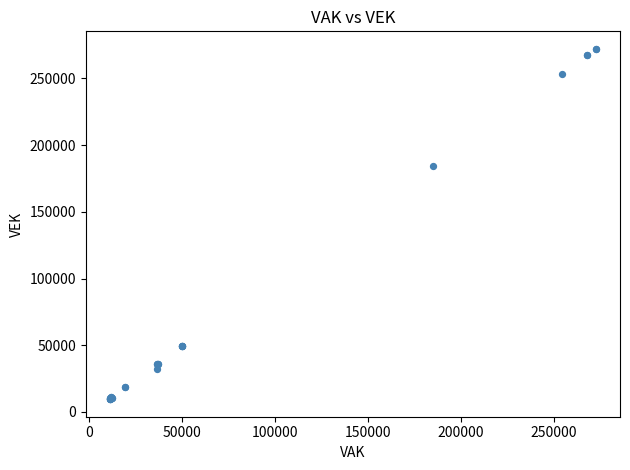

What Y value in the scatter plot is closest to 140813?

184158